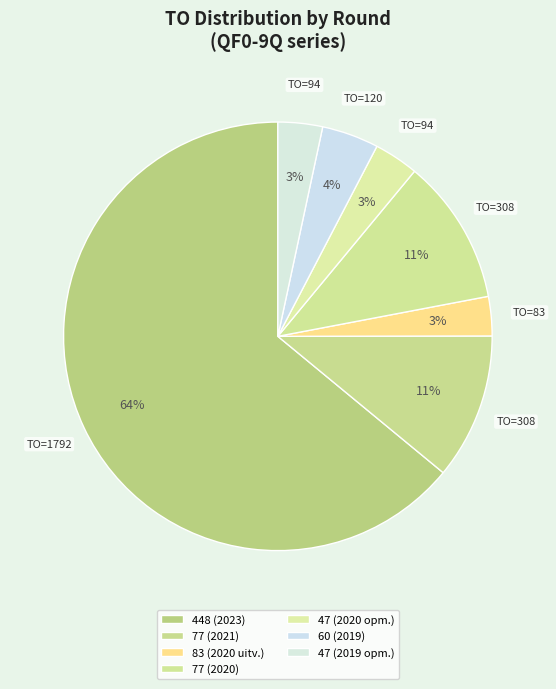

How many segments does this pie chart have?

7